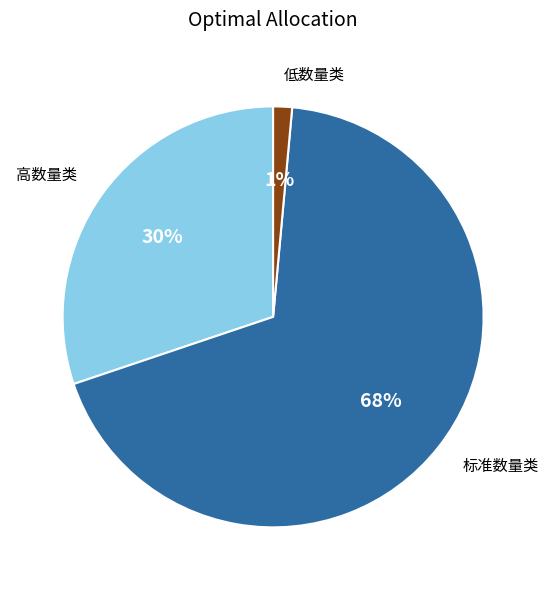

Is there a majority slice in this chart?

Yes